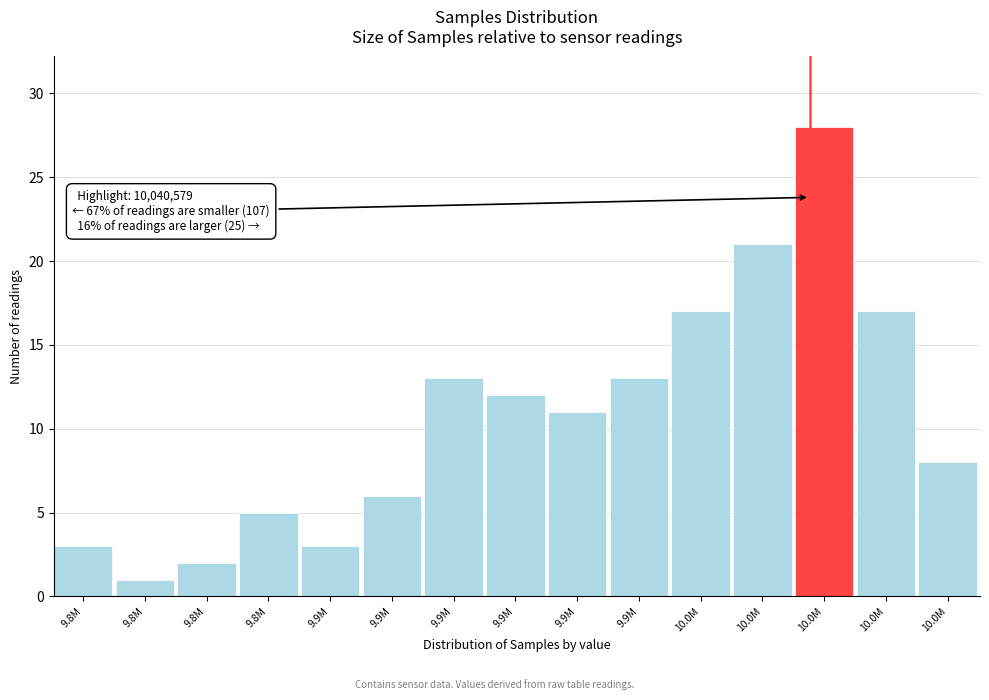

How many bars are there in total?

15